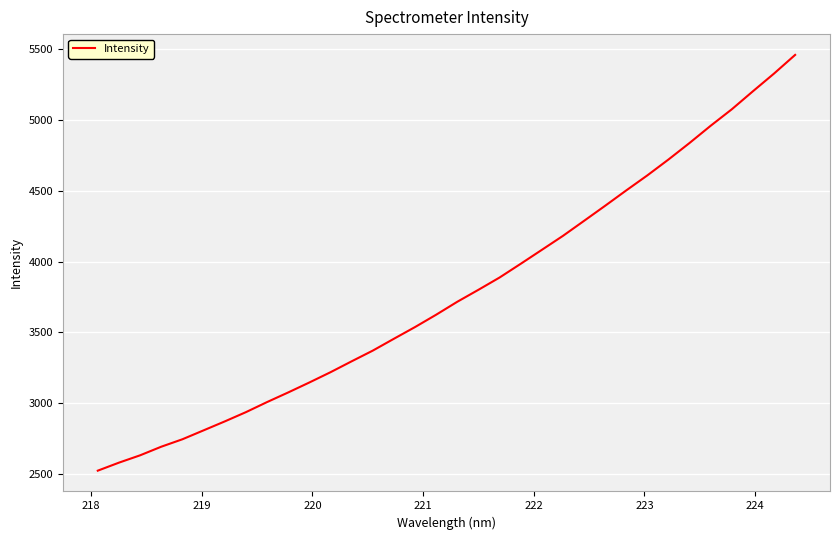

How many distinct data groups are displayed?

1